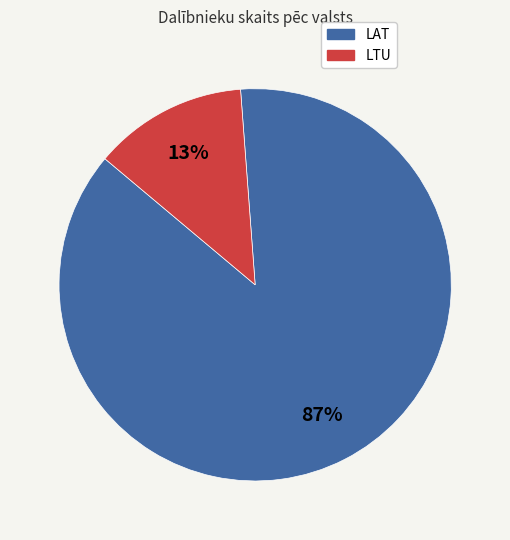

To the nearest percent, what percentage of the pie is LAT?

87%